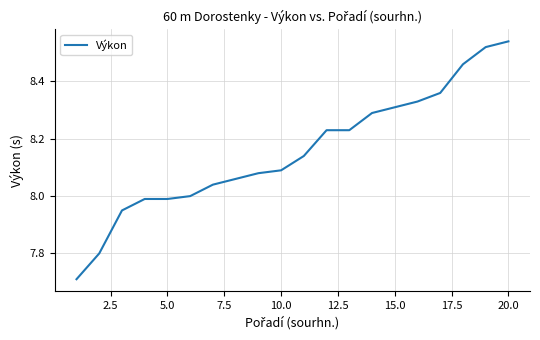

What is the difference between the maximum and minimum values?

0.8